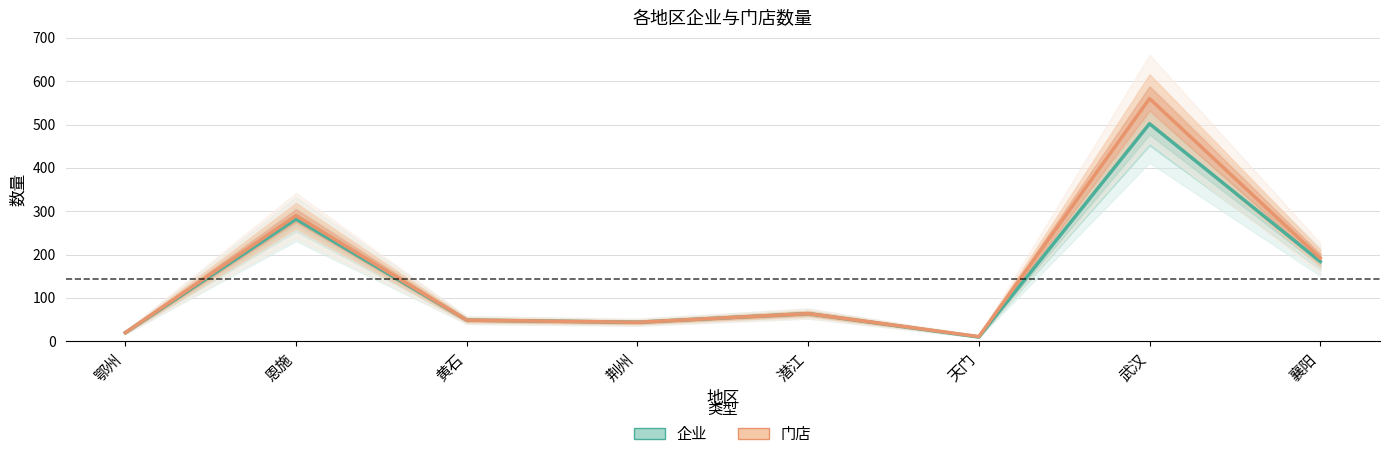

What is the sum of all 门店 values?

1230